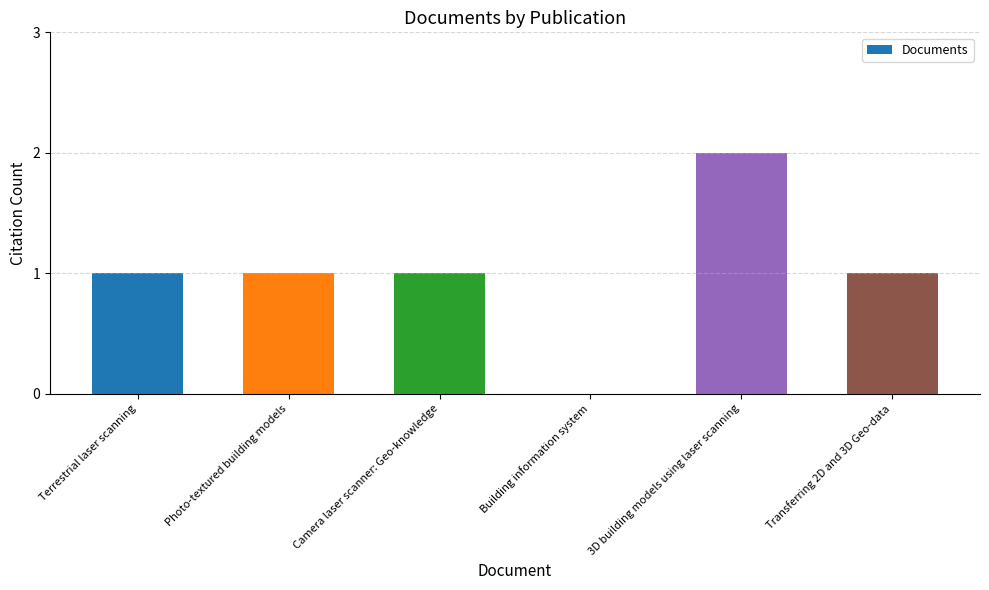

True or false: the data shows 1 at Transferring 2D and 3D Geo-data.

True